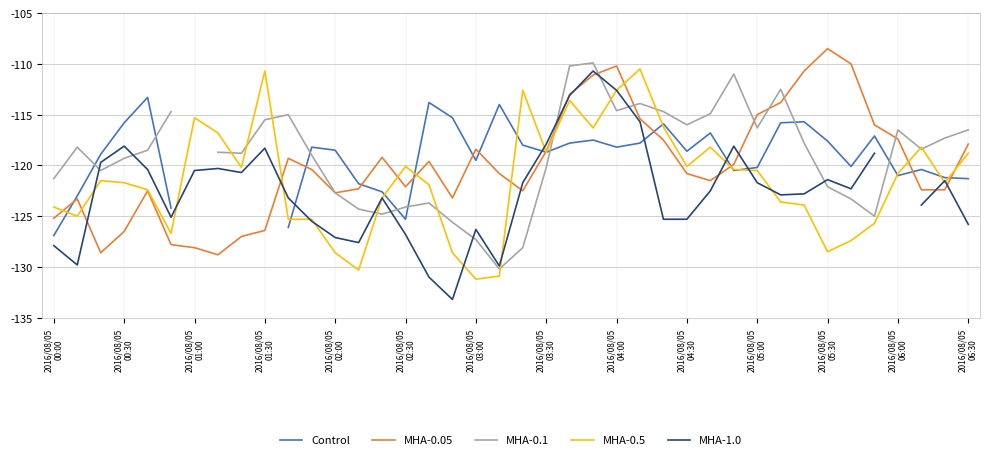

What is the highest value of the MHA-1.0 series?

-110.7